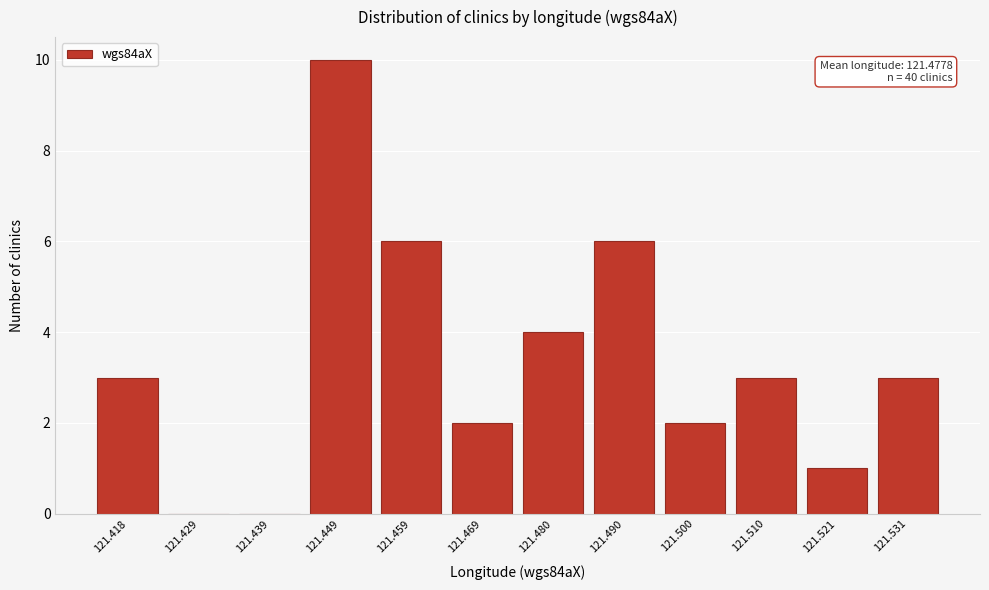

Reading right to left, extract all data points from this chart.

121.531=3	121.521=1	121.510=3	121.500=2	121.490=6	121.480=4	121.469=2	121.459=6	121.449=10	121.439=0	121.429=0	121.418=3